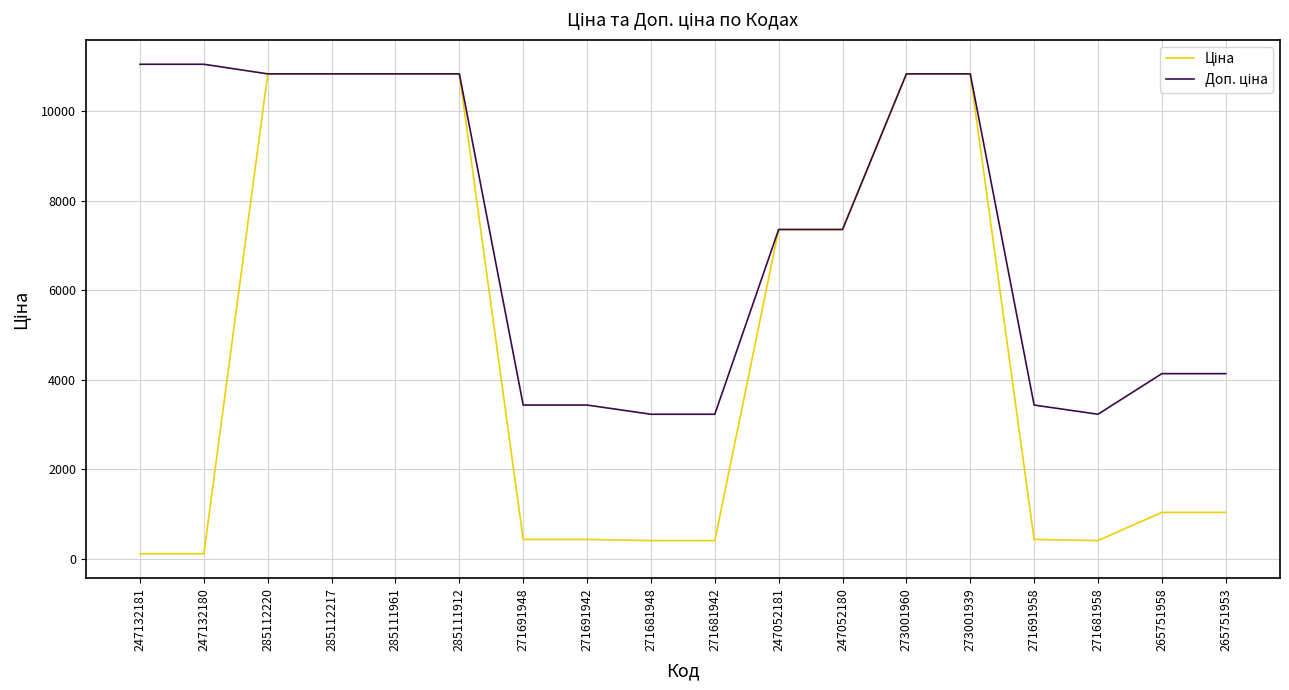

What is the maximum value shown in the chart?

11055.0